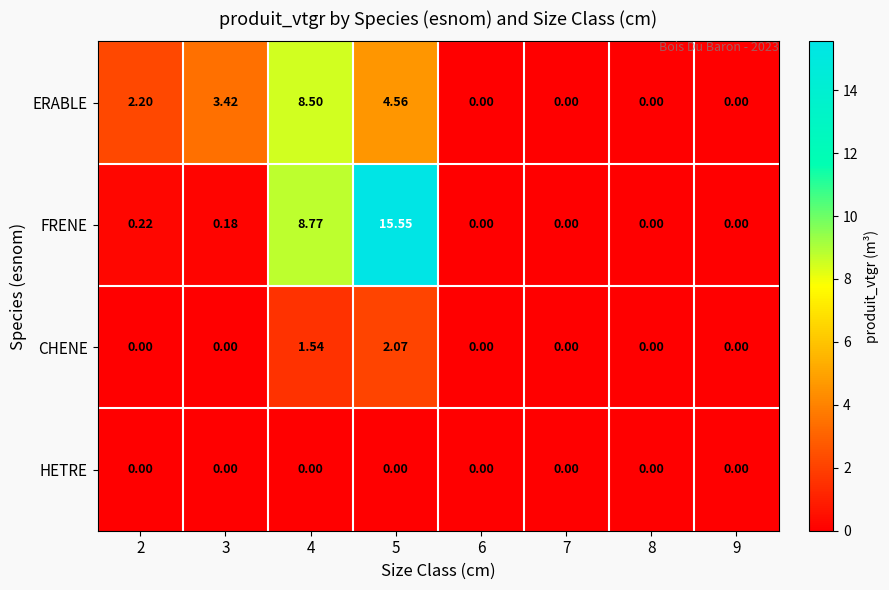

Which series has the widest spread of values?

FRENE